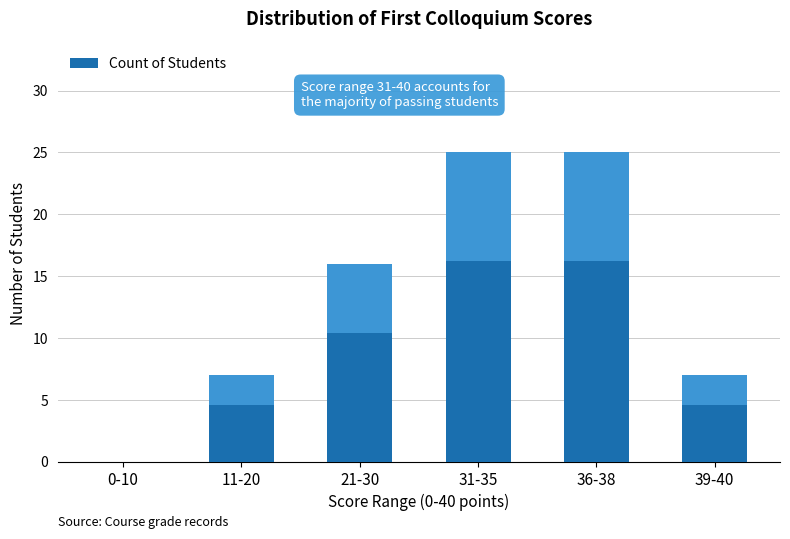

What is the difference between the values at 31-35 and 11-20?

18